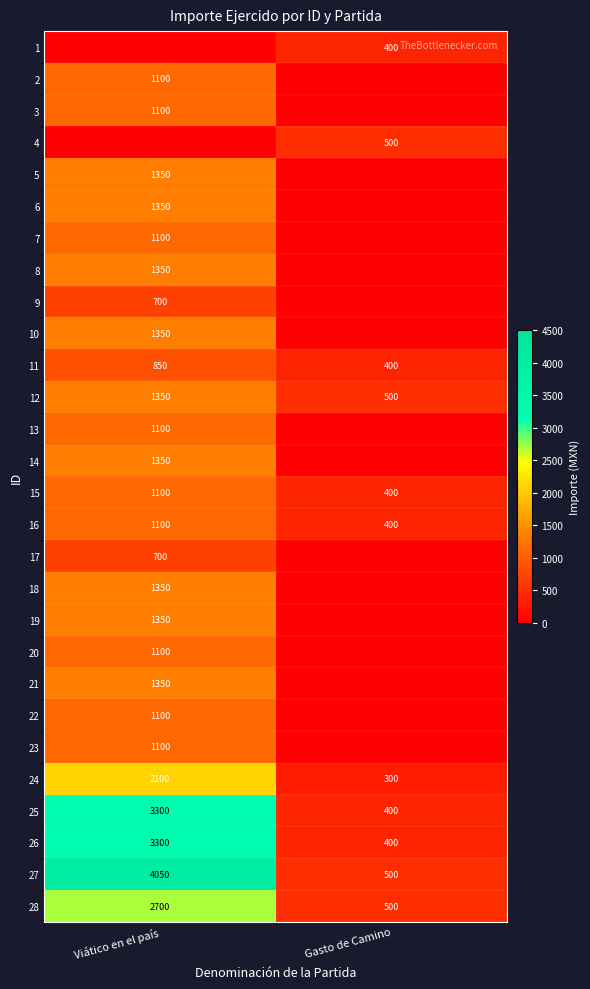

The value of 11 at Viático en el país is 850. True or false?

True